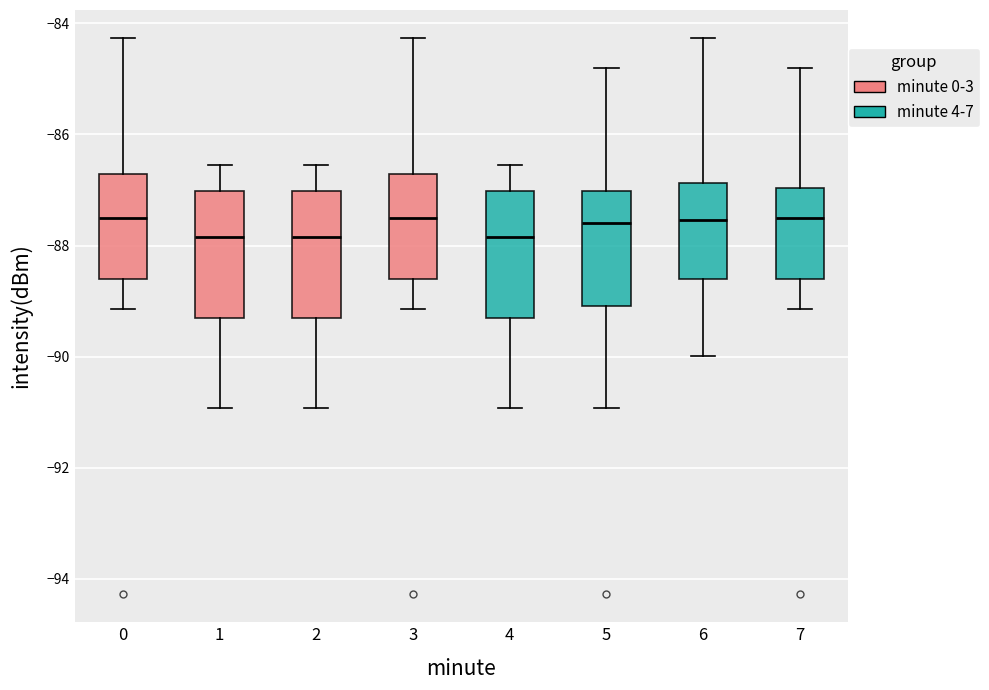

Reading left to right, read every box against the y-axis: the position of its median line, the range the box covers, and the ends of its whiskers. The values are not printed on the chart, so give them approximately, as read against the axis.

0: median -87.6, box -88.6 to -86.8, whiskers -89.2 to -84.2
1: median -87.8, box -89.2 to -87.0, whiskers -91.0 to -86.6
2: median -87.8, box -89.2 to -87.0, whiskers -91.0 to -86.6
3: median -87.6, box -88.6 to -86.8, whiskers -89.2 to -84.2
4: median -87.8, box -89.2 to -87.0, whiskers -91.0 to -86.6
5: median -87.6, box -89.0 to -87.0, whiskers -91.0 to -84.8
6: median -87.6, box -88.6 to -86.8, whiskers -90.0 to -84.2
7: median -87.4, box -88.6 to -87.0, whiskers -89.2 to -84.8